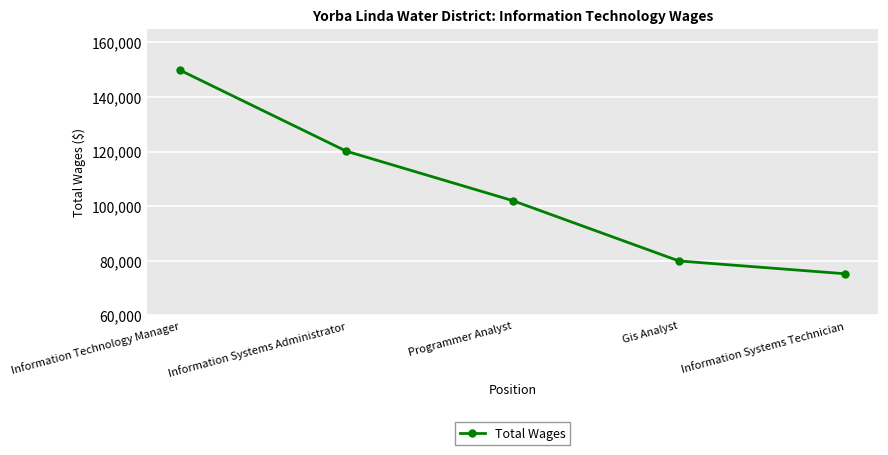

Reading right to left, list all the values displayed in this chart.

75253	79950	102059	120152	149814